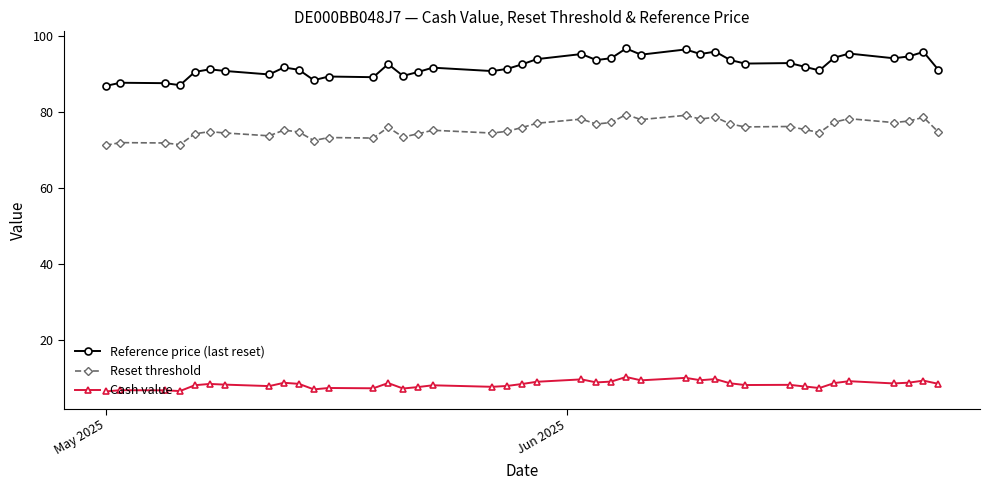

What is the minimum value for Reset threshold?

71.3